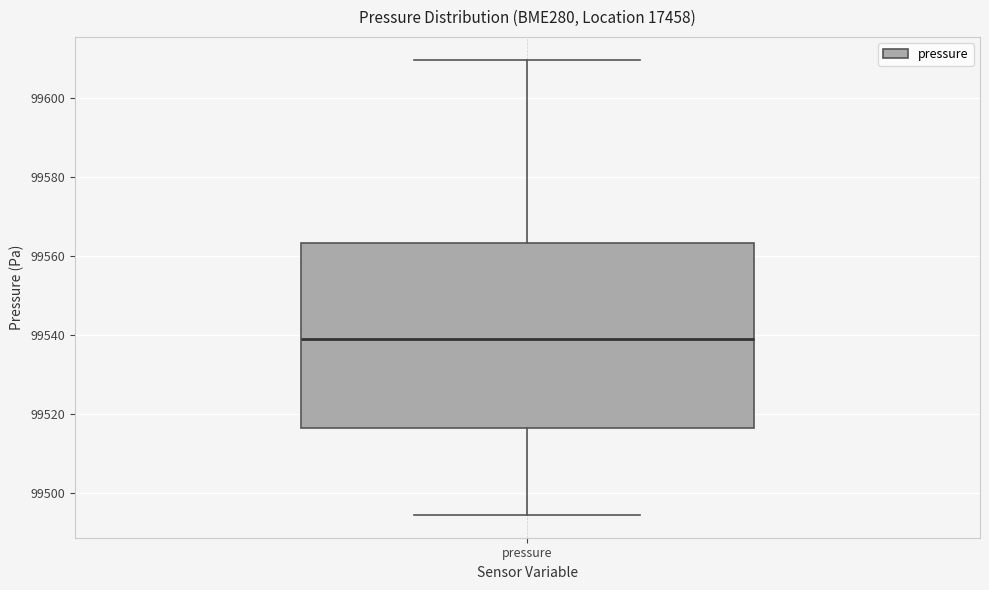

Read this box plot against the y-axis: the position of the median line, the range covered by the box, and the ends of both whiskers. The values are not printed on the chart, so give them approximately, as read against the axis.

median 99540, box 99516 to 99564, whiskers 99494 to 99610